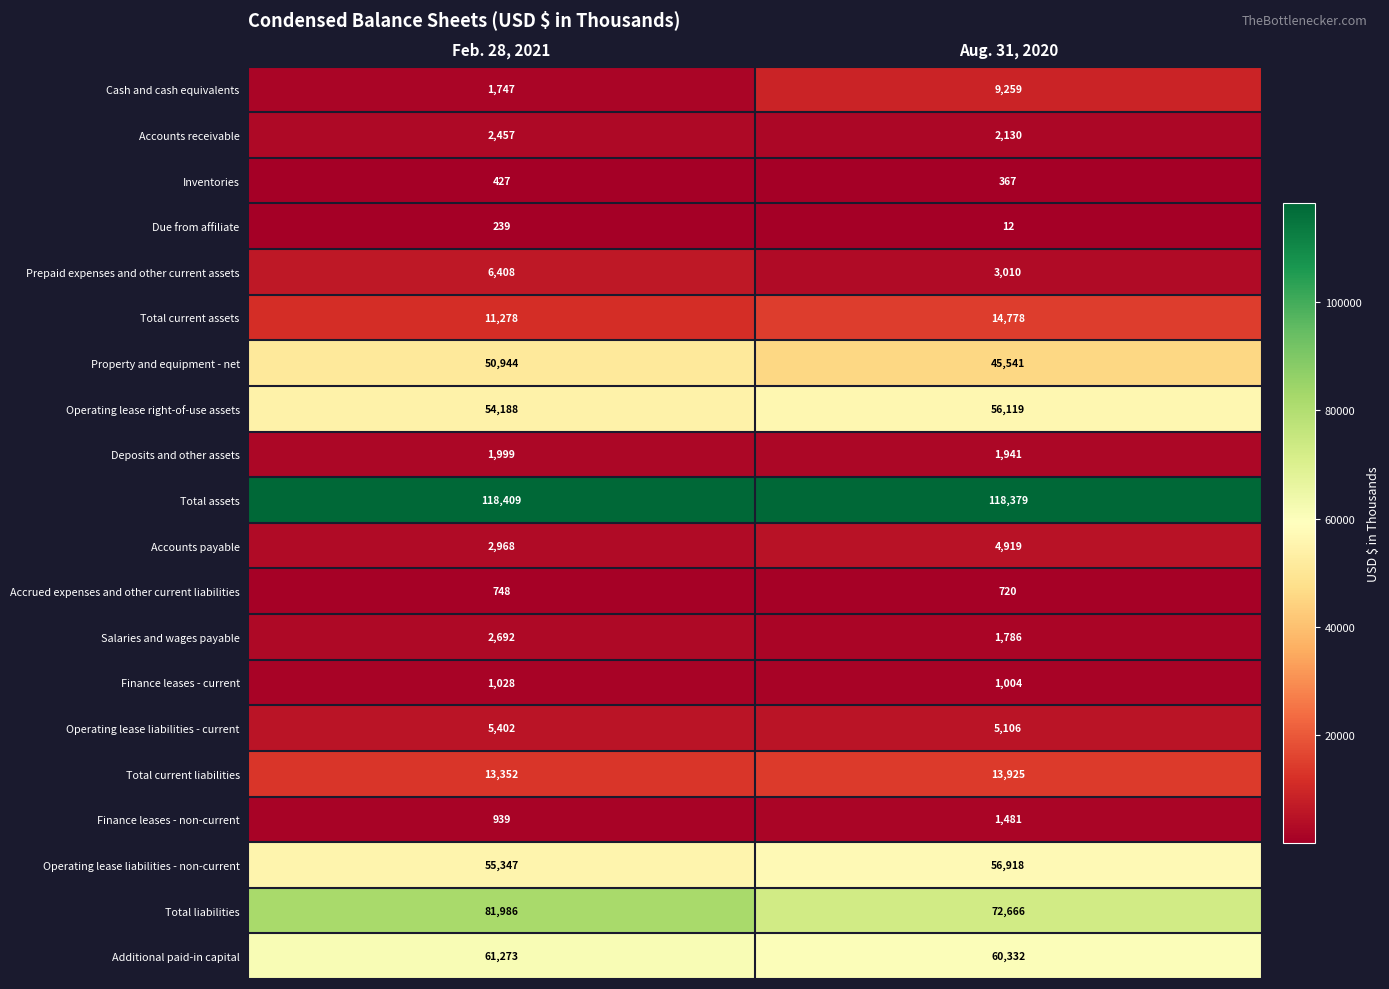

At which category is the sum across all series the highest?

Feb. 28, 2021